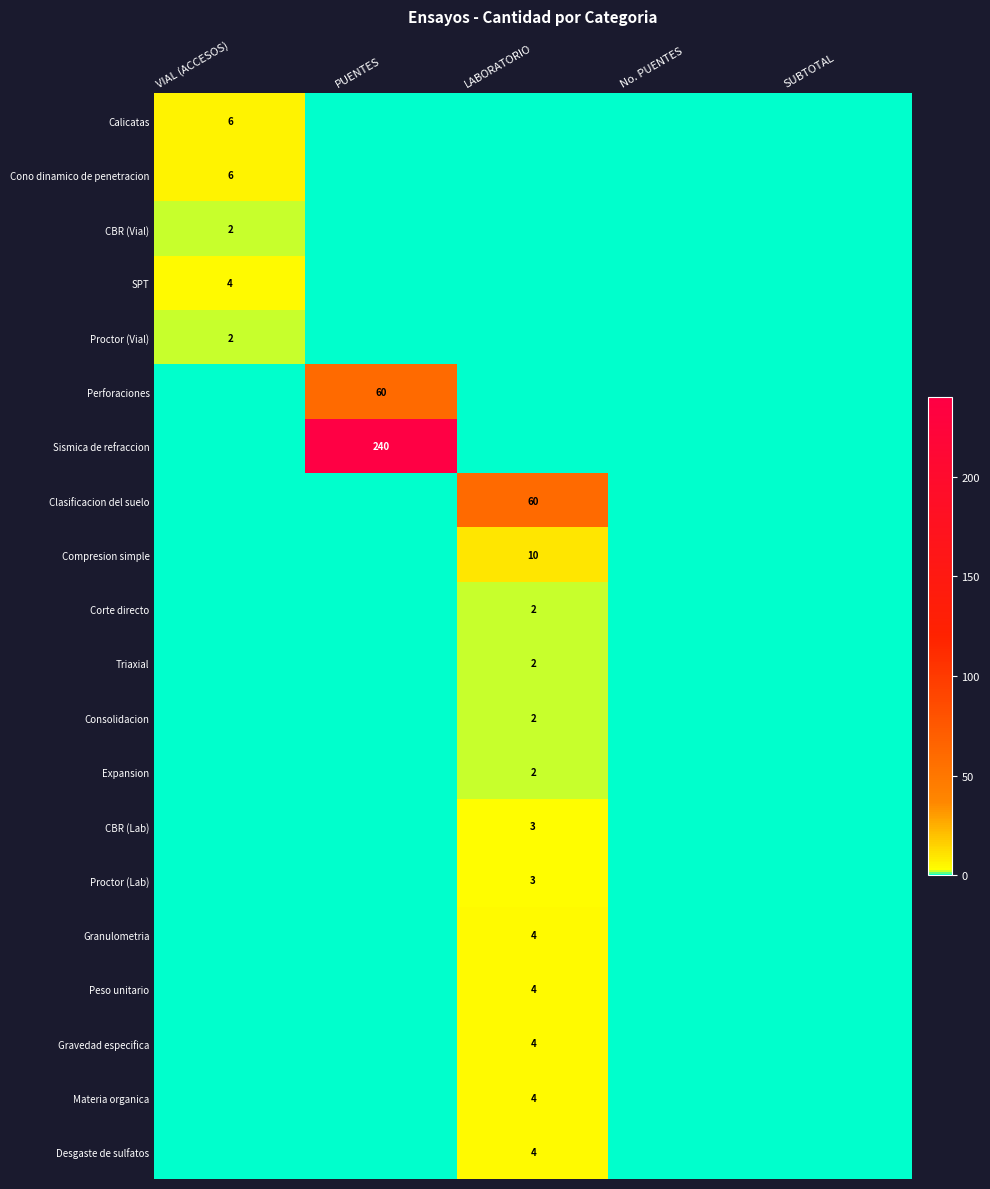

Is it true that Proctor (Vial) equals 3 at VIAL (ACCESOS)?

False